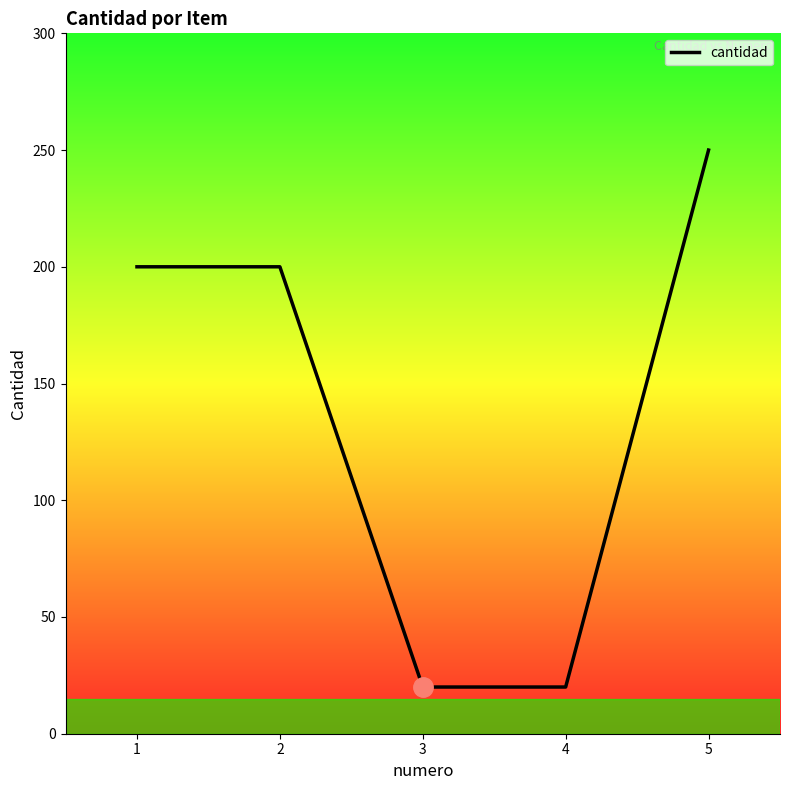

What is the difference between the maximum and second lowest values?

230